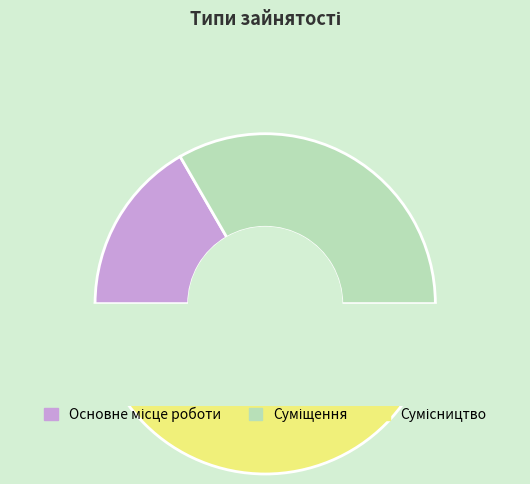

To the nearest percent, what is the combined percentage of Суміщення and Основне місце роботи?

50%